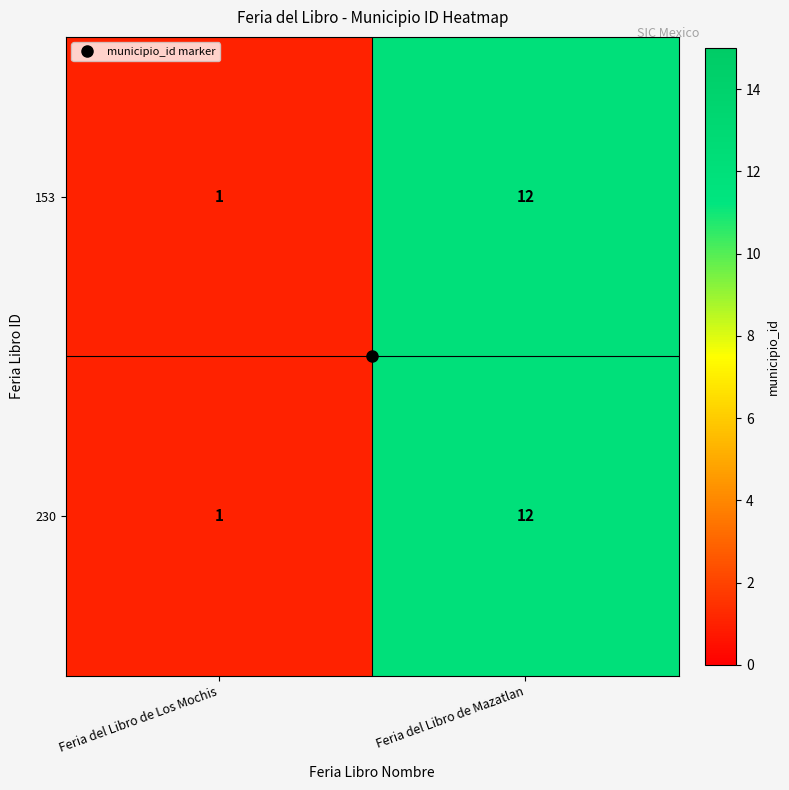

What is the greatest value displayed?

12